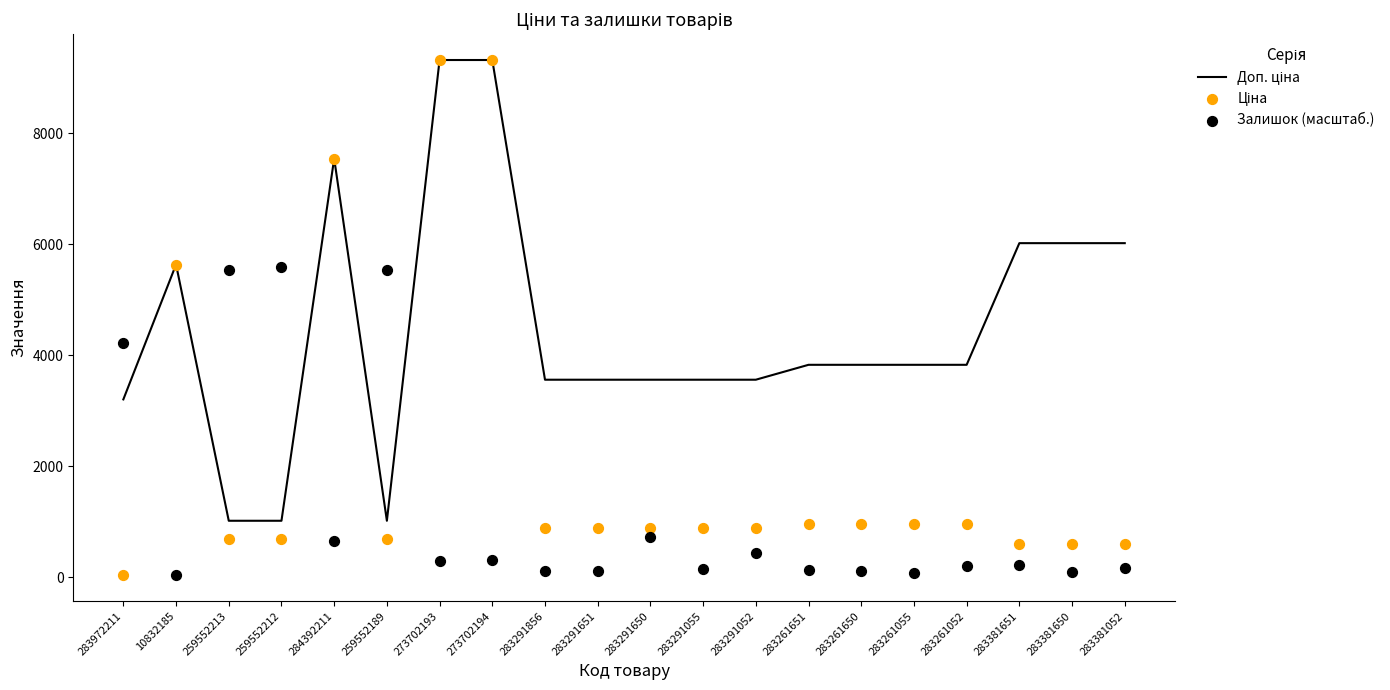

Which series reaches the maximum Y coordinate?

Доп. ціна